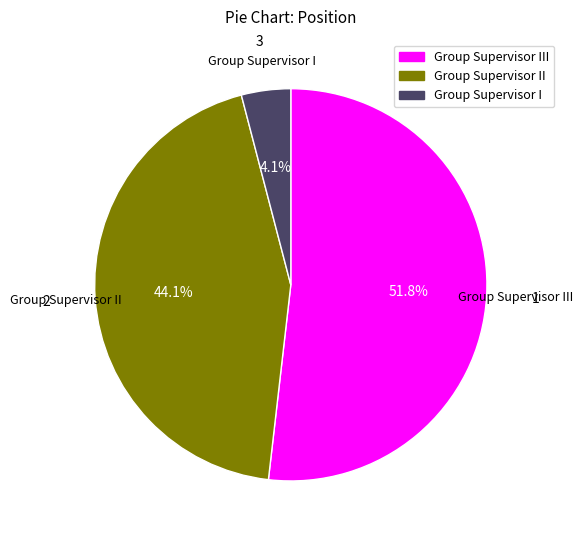

The Group Supervisor II slice represents 44% of the pie. True or false?

True